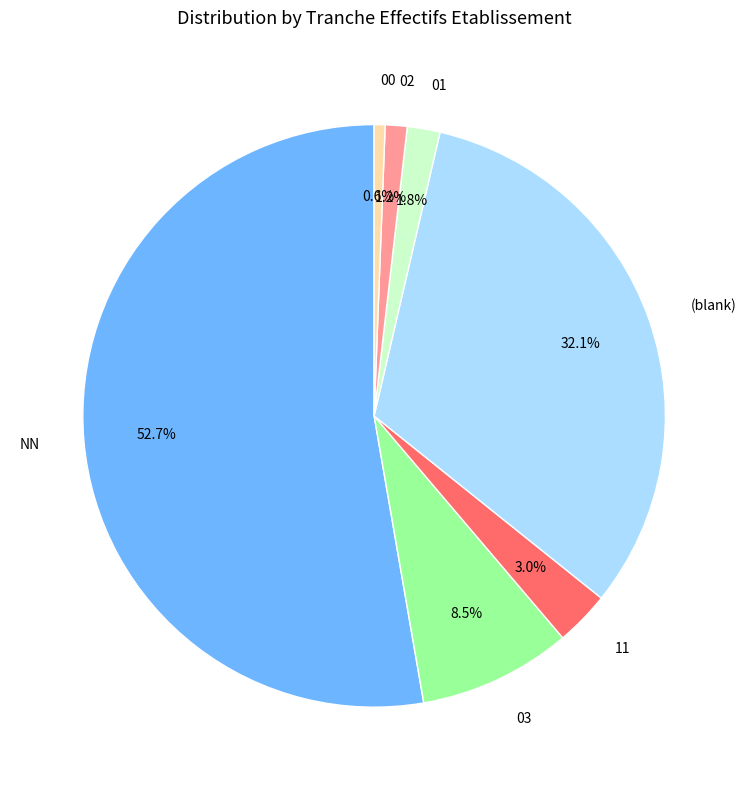

Rank the categories by value from highest to lowest.

NN, (blank), 03, 11, 01, 02, 00